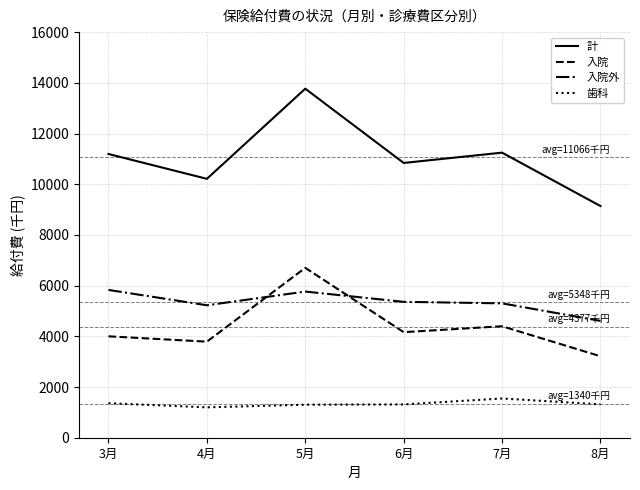

What is the smallest value displayed?

1198.4